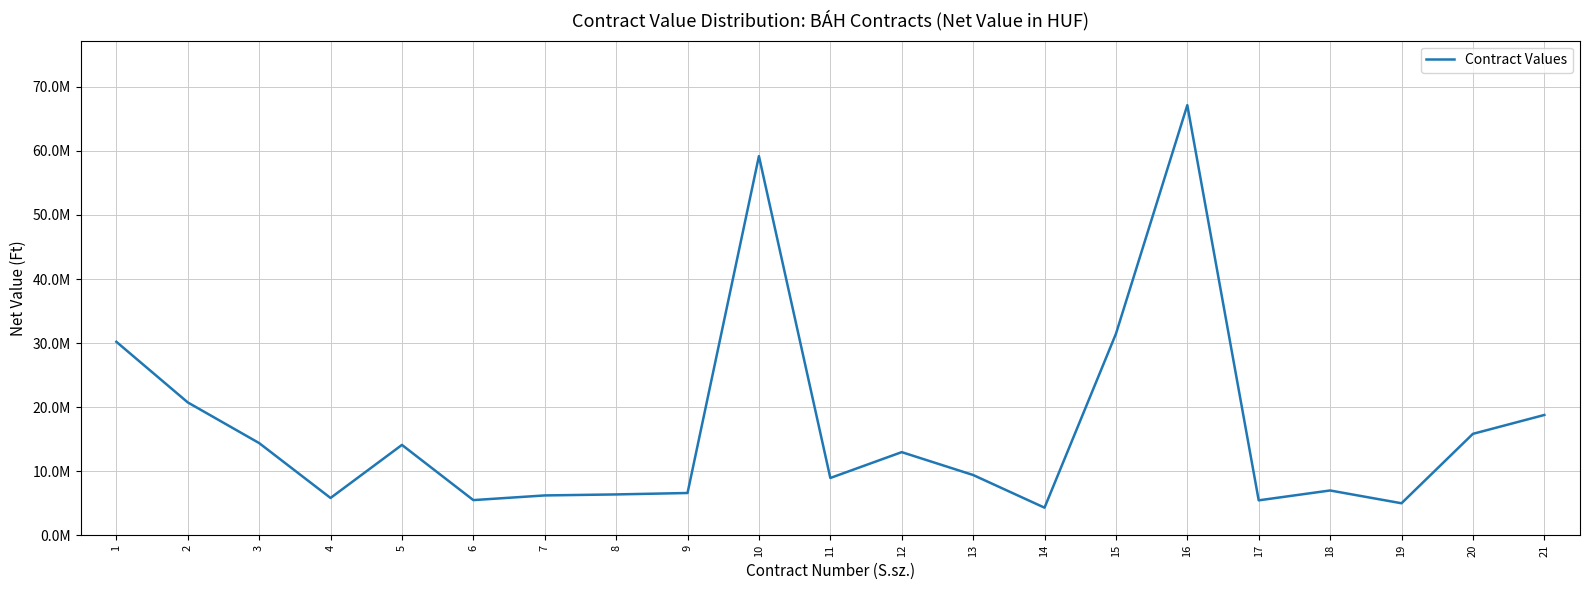

How many interior local valleys (lower than both neighbors) does the data have?

6